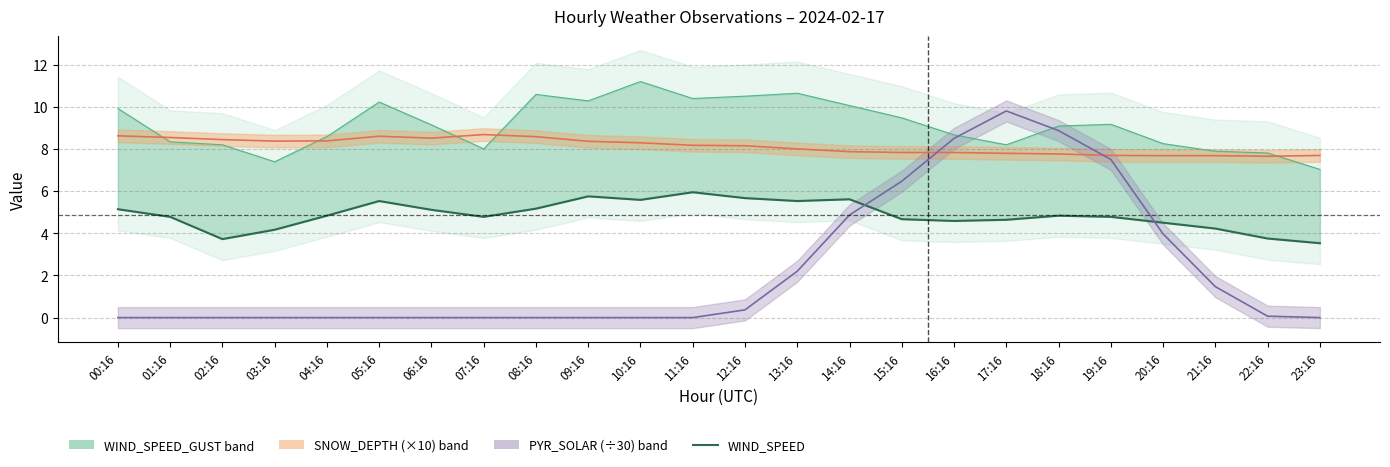

What is the sum of all values?

116.8